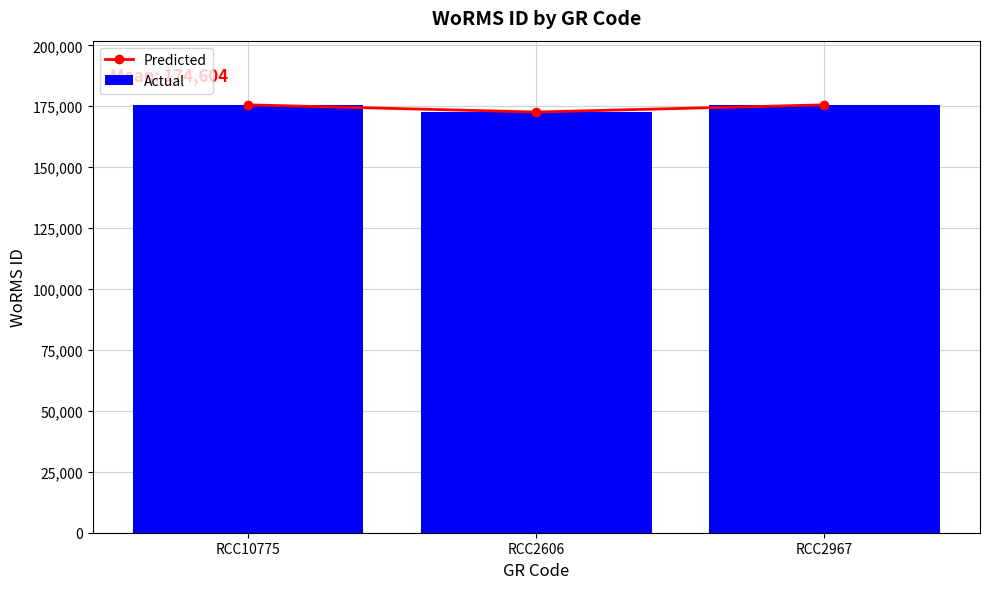

Reading right to left, transcribe all the data shown in this chart.

Predicted: 175584	172644	175584
Actual: 175584	172644	175584